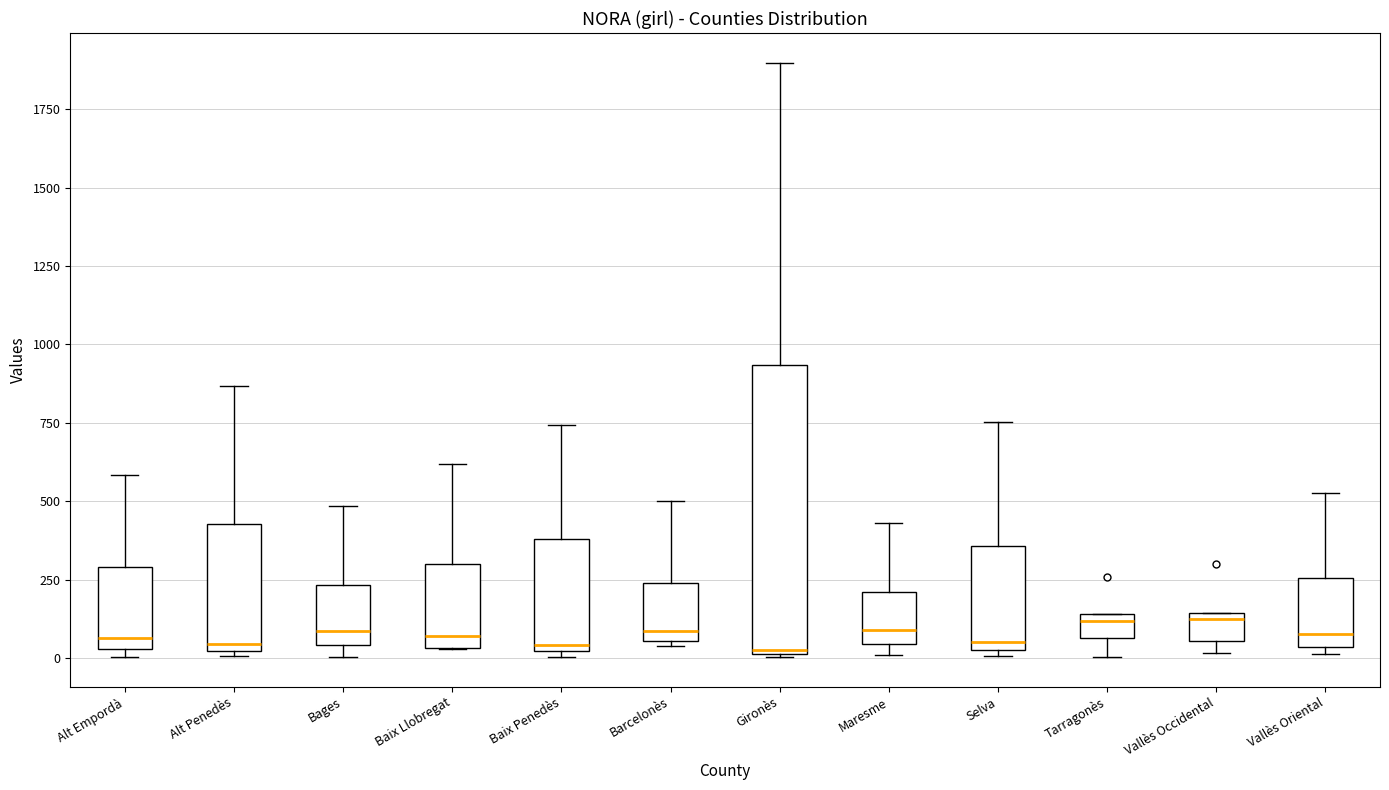

Comparing the boxes themselves (not the whiskers), which one is the tallest?

Gironès